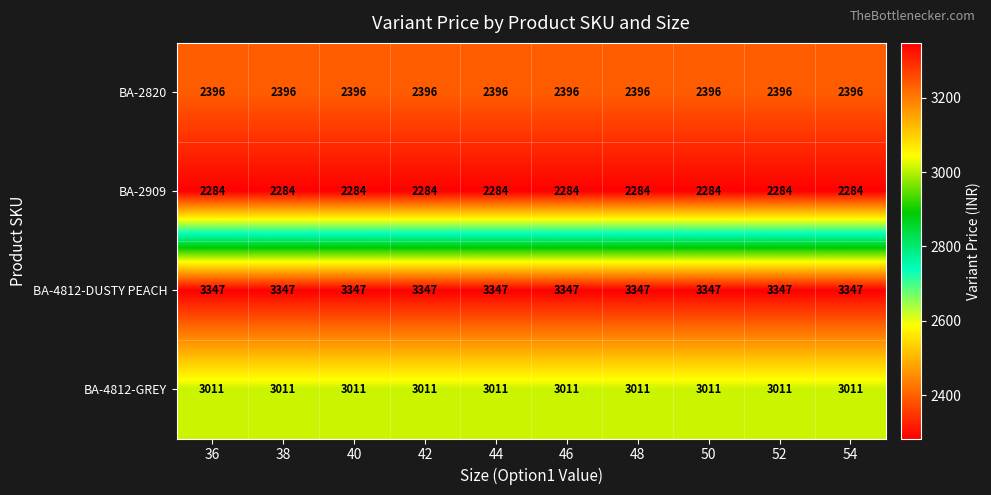

Rank the series at 44 from lowest to highest value.

BA-2909, BA-2820, BA-4812-GREY, BA-4812-DUSTY PEACH